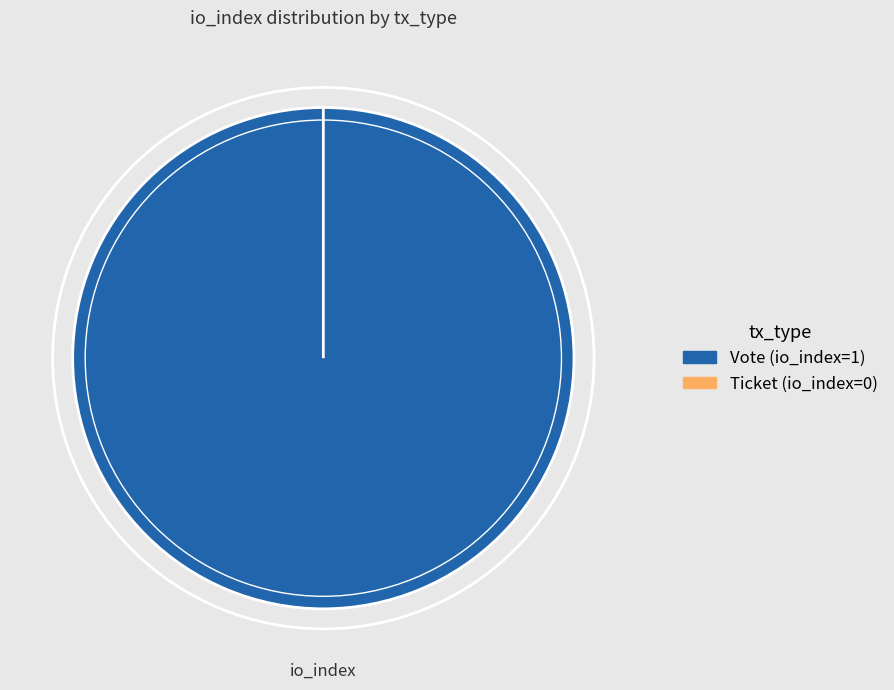

How many slices are in this pie chart?

2